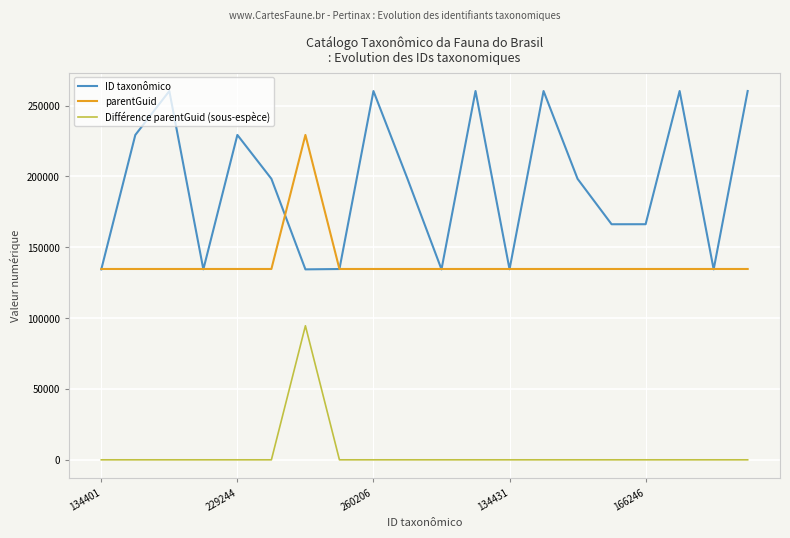

Which series has the largest total across all categories?

ID taxonômico